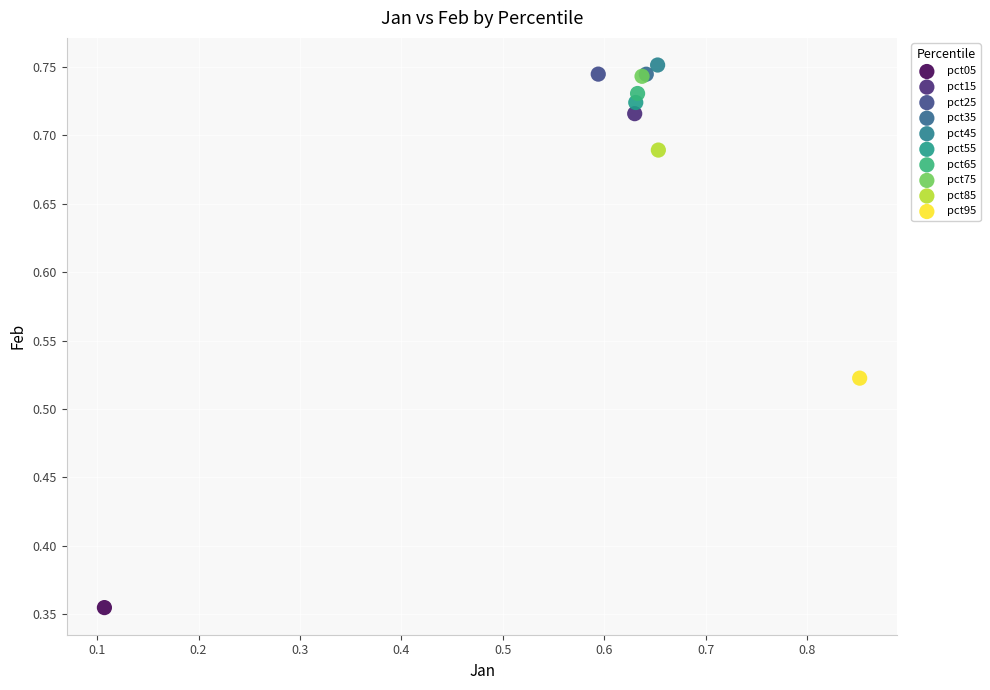

What are all the series names shown in the legend?

pct05, pct15, pct25, pct35, pct45, pct55, pct65, pct75, pct85, pct95